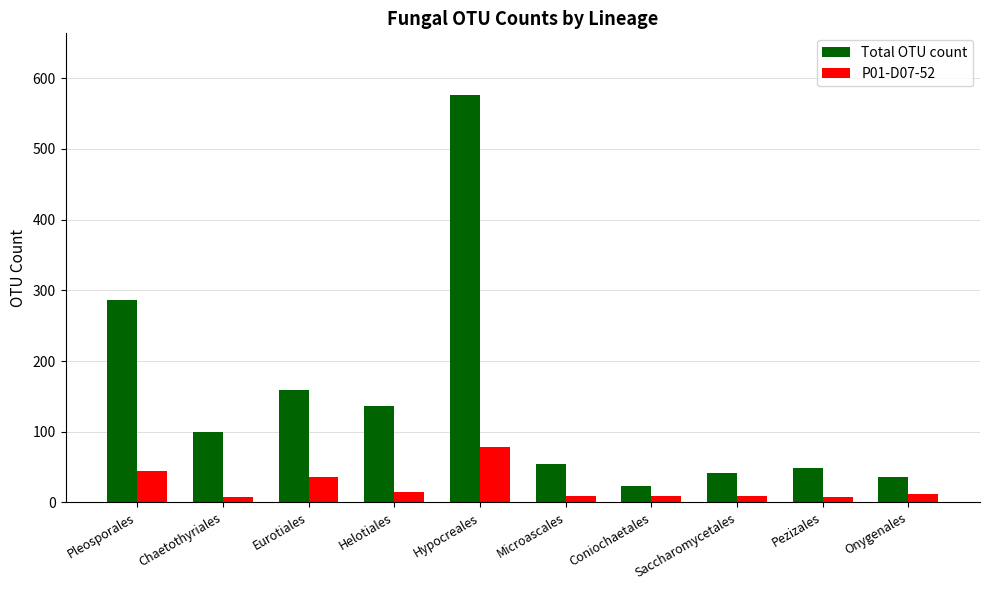

At which category is the sum across all series the highest?

Hypocreales